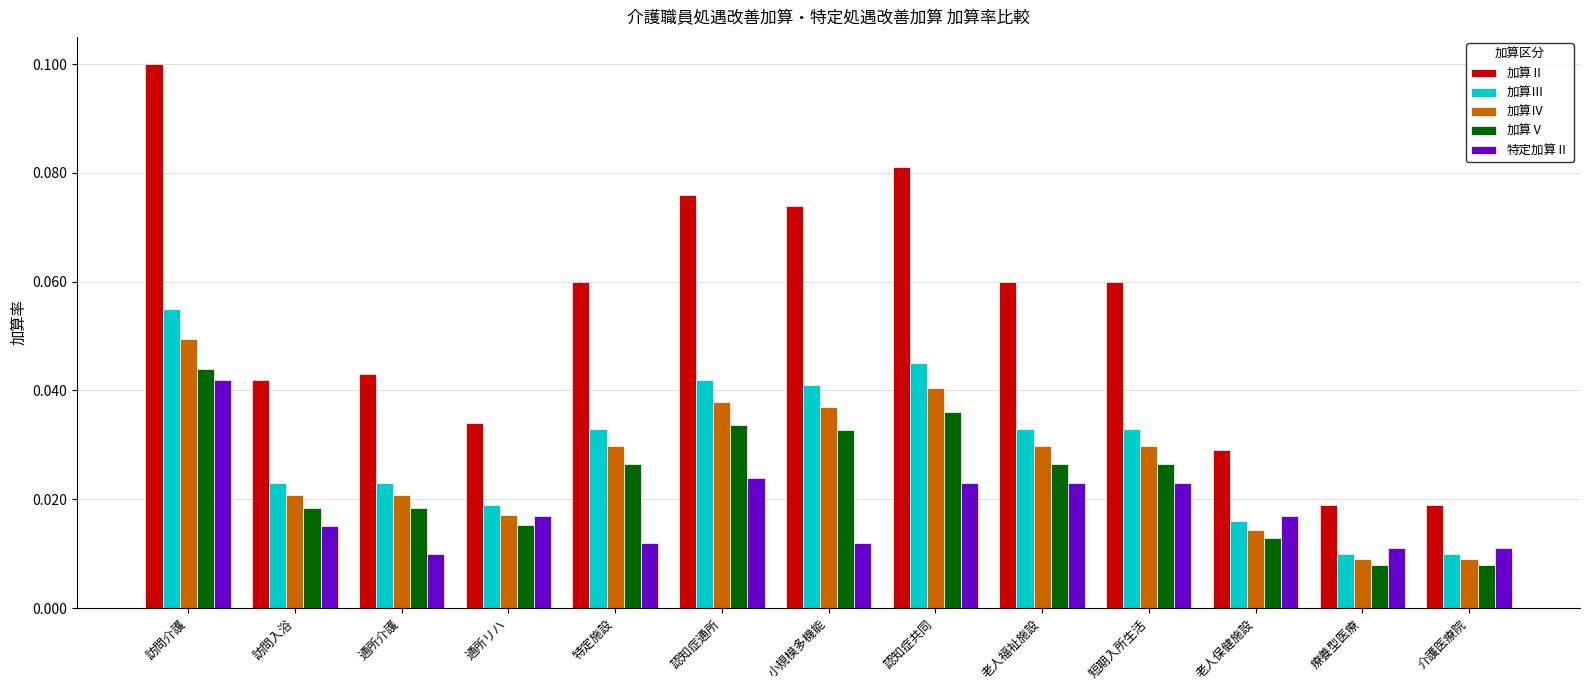

At which label does 加算Ⅴ reach its peak?

訪問介護